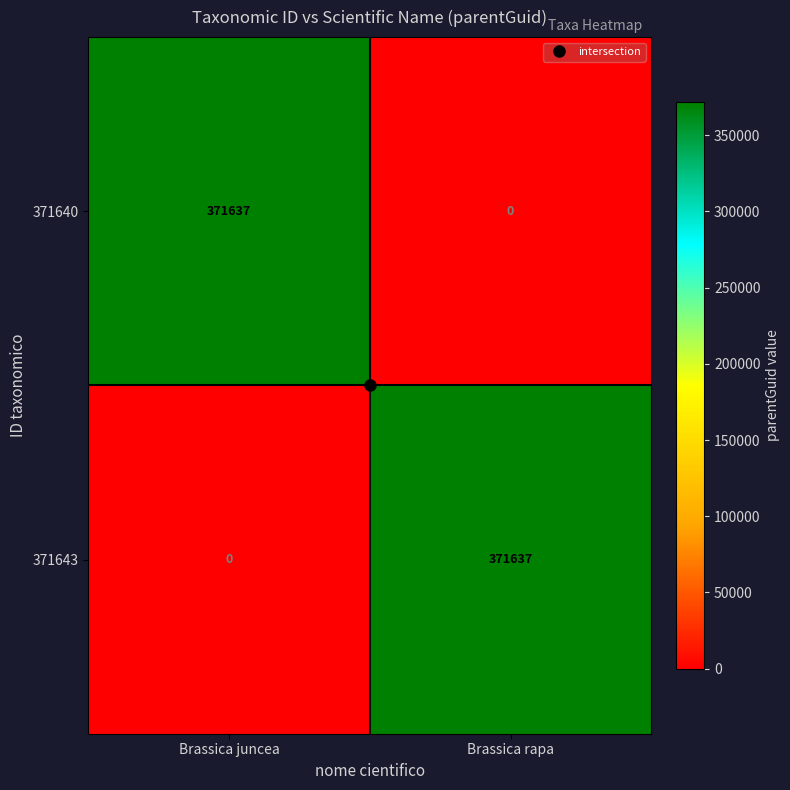

How many values in 371643 are above zero?

1